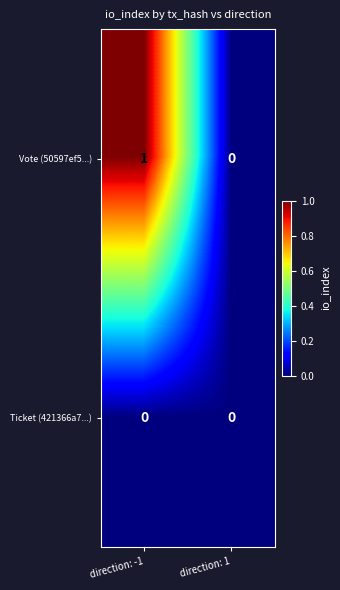

At which category is the sum across all series the highest?

direction: -1